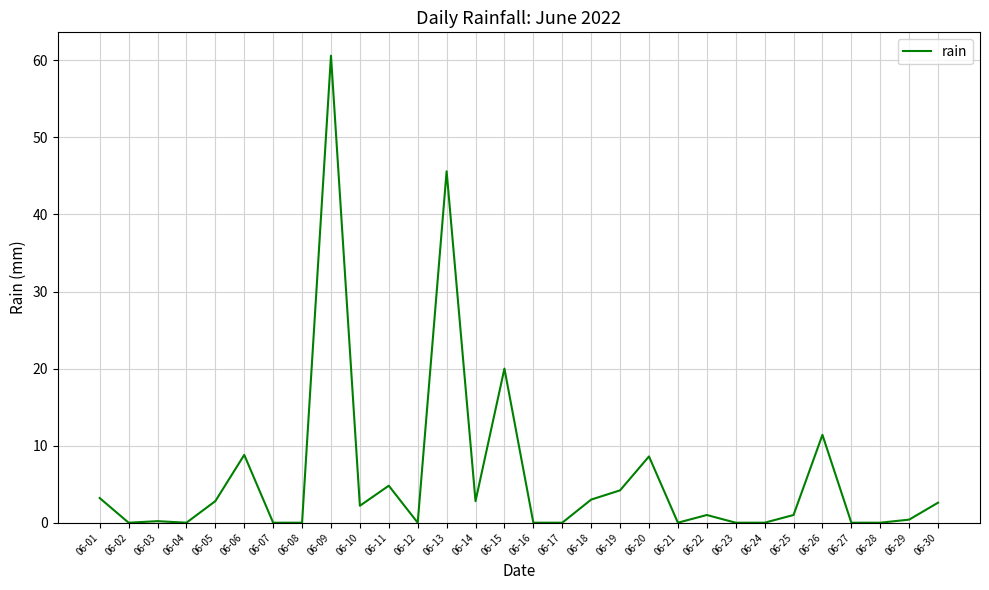

What is the difference between the maximum and minimum values?

60.6